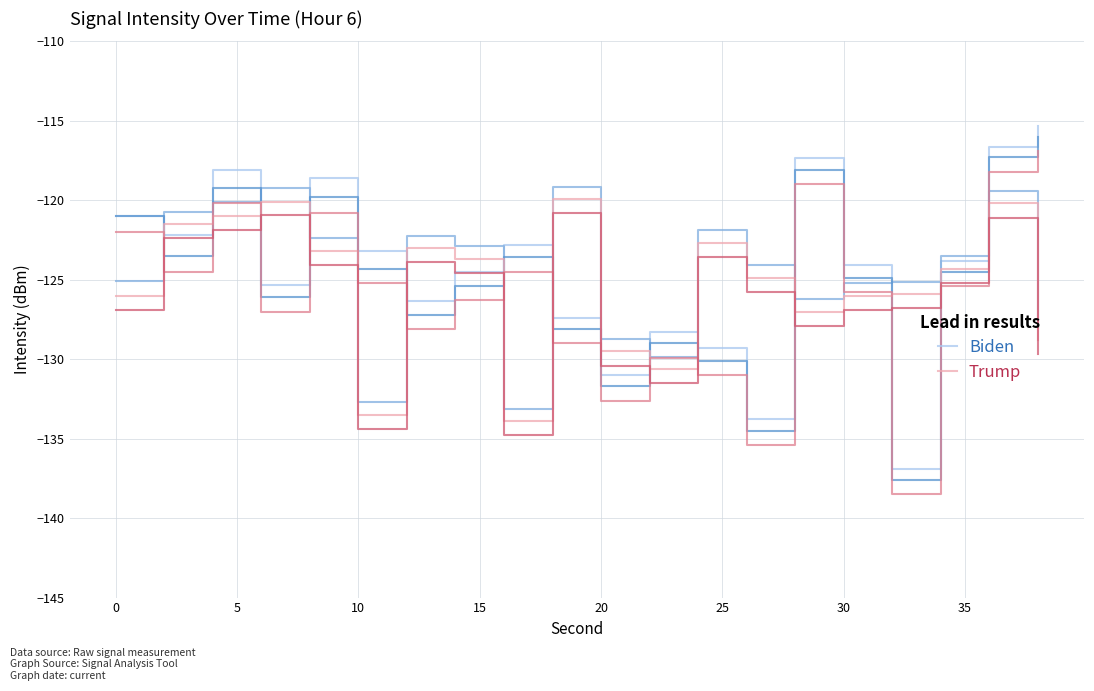

What is the minimum value for Biden?

-136.9